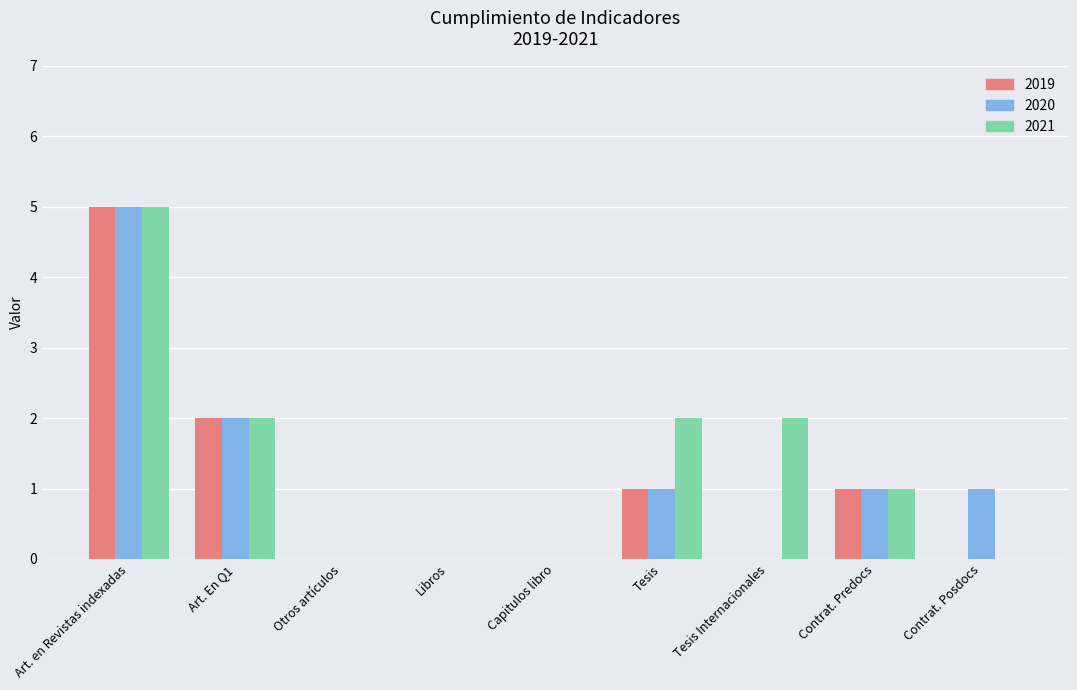

Which series changed the most between Capitulos libro and Tesis?

2021